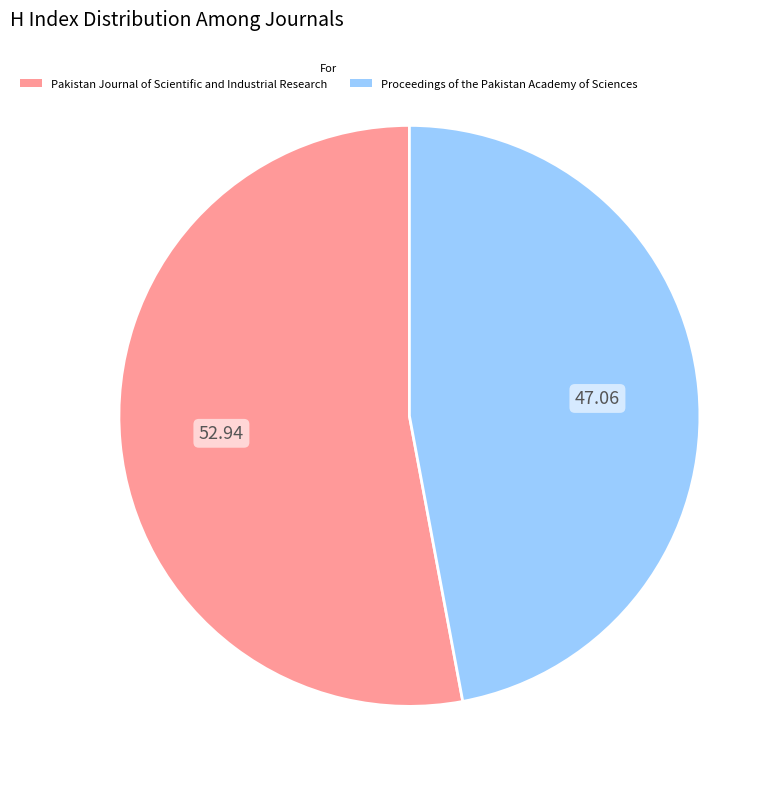

Is the sum of Proceedings of the Pakistan Academy of Sciences and Pakistan Journal of Scientific and Industrial Research greater than half?

Yes